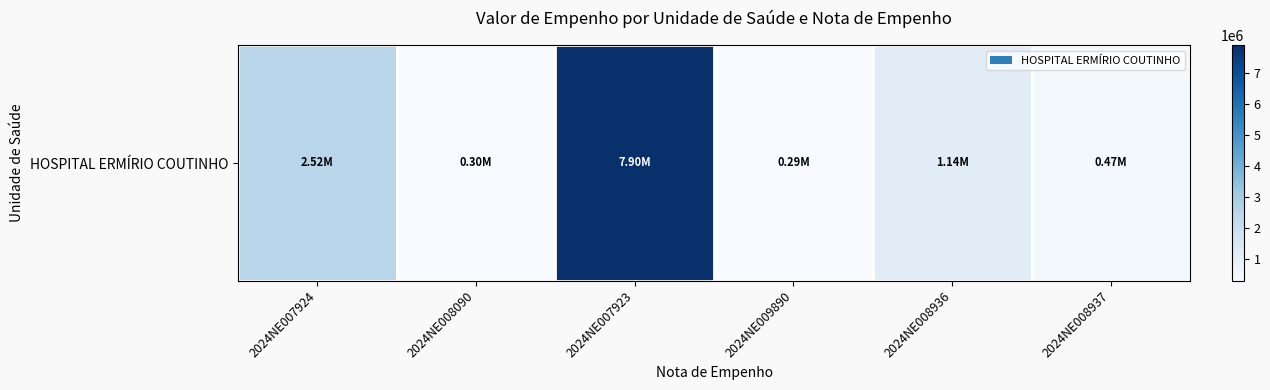

Reading right to left, list all the values displayed in this chart.

471916.6	1141135.5	293616.2	7904924.0	297160.9	2521774.9